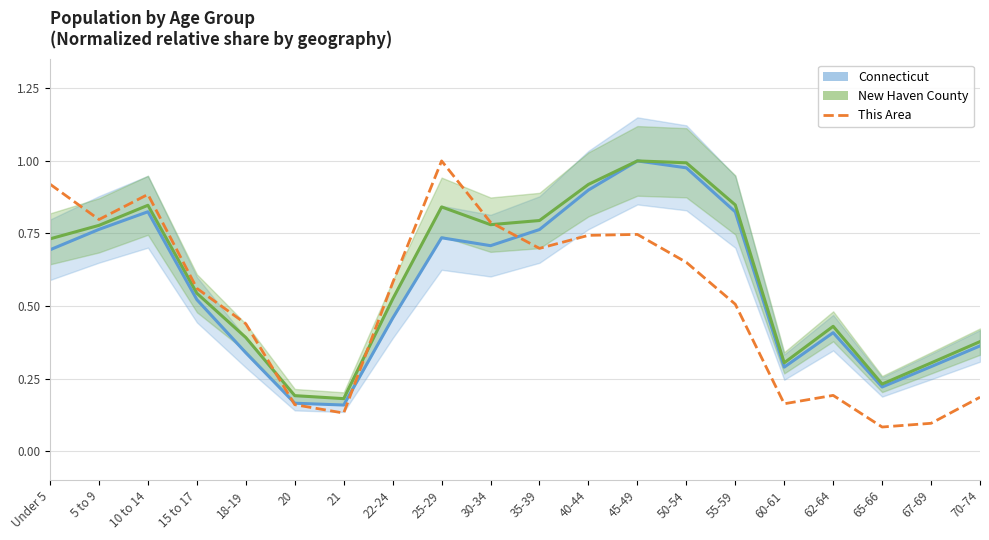

What is the total value across all series at 55-59?

2.2